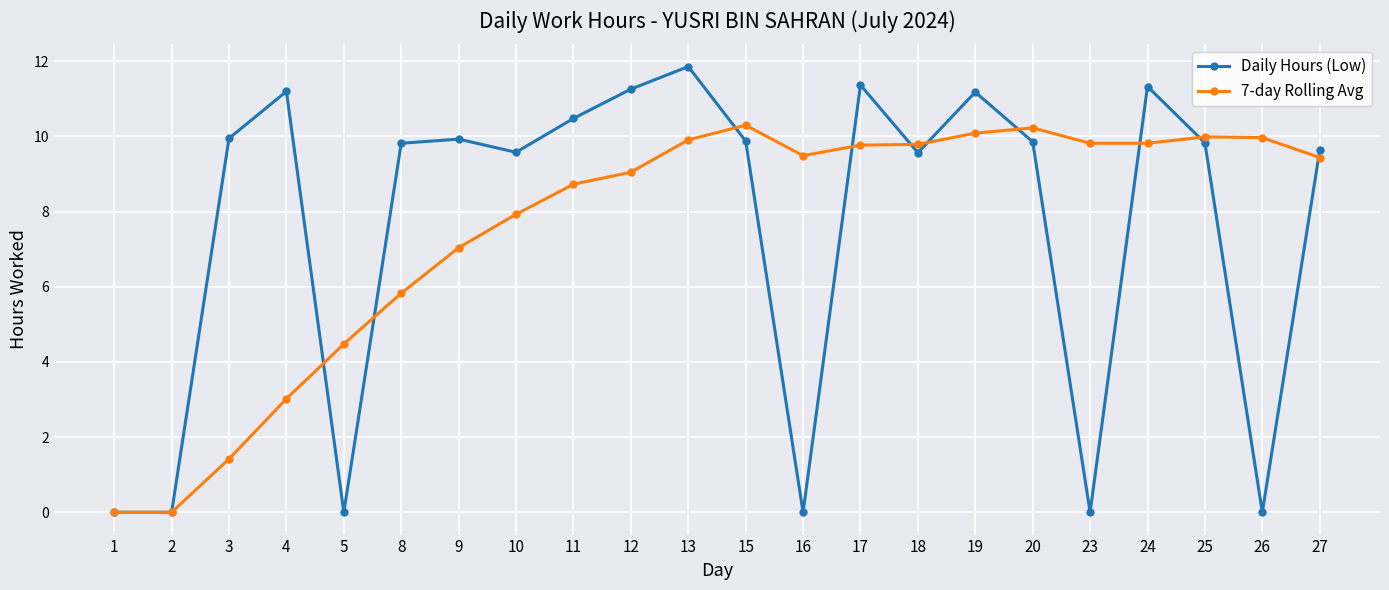

Which series has the largest range (max minus min)?

Daily Hours (Low)